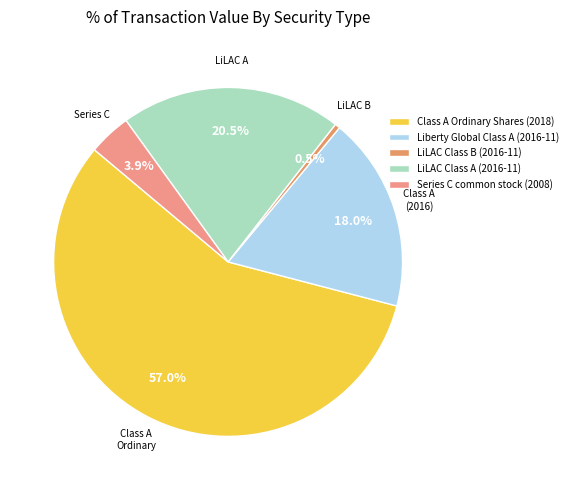

True or false: Class A Ordinary Shares (2018) accounts for 57% of the total.

True